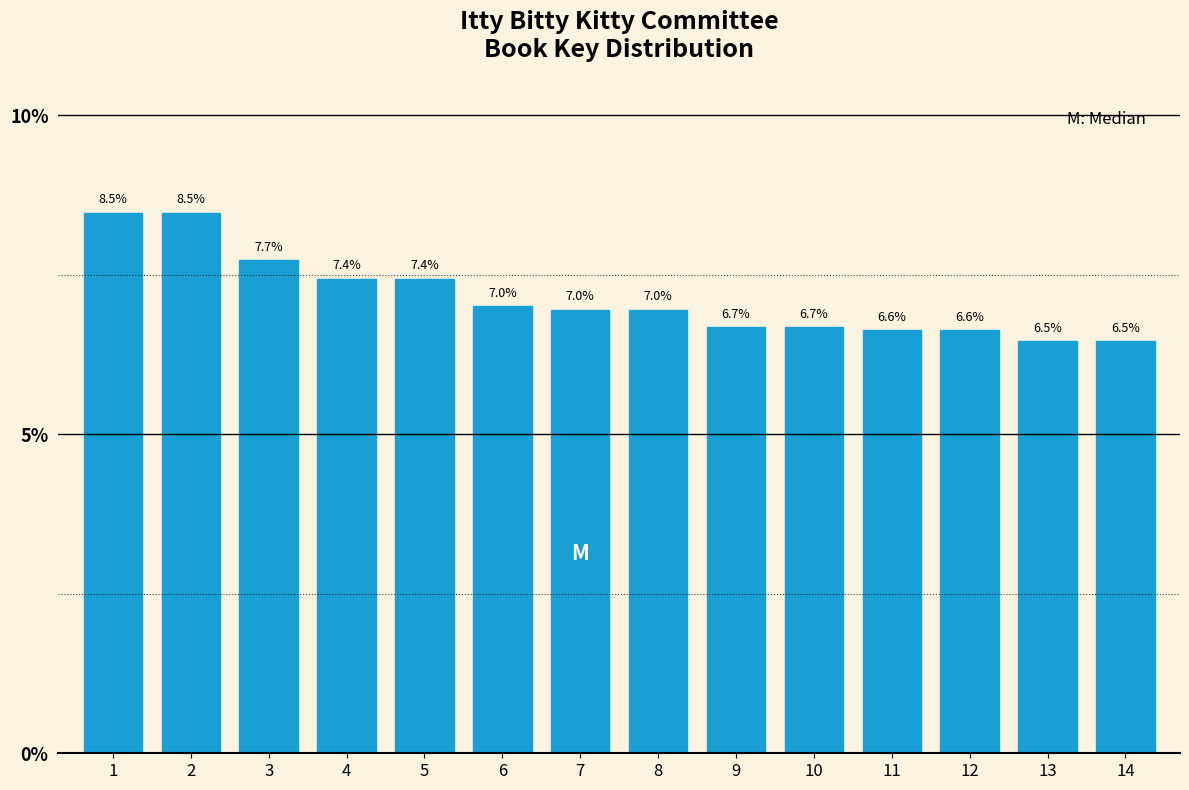

Reading right to left, extract all data points from this chart.

14=6.5	13=6.5	12=6.6	11=6.6	10=6.7	9=6.7	8=7.0	7=7.0	6=7.0	5=7.4	4=7.4	3=7.7	2=8.5	1=8.5